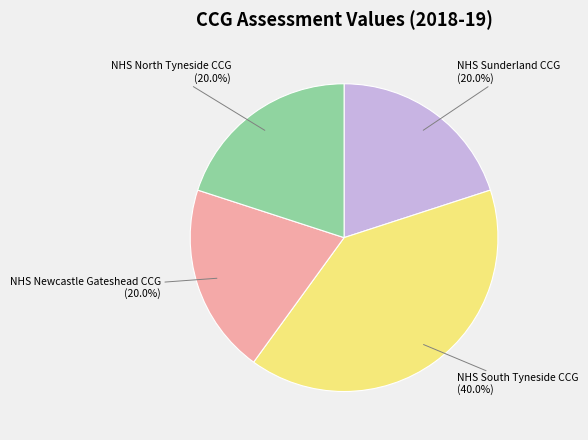

What is the ratio of the value at NHS Sunderland CCG to the value at NHS Newcastle Gateshead CCG?

1.0